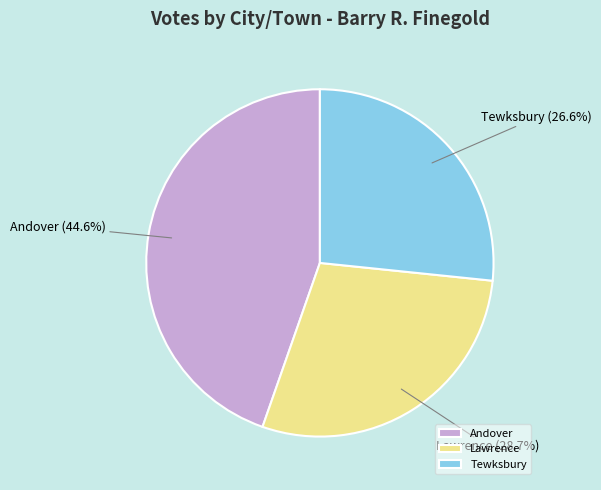

Rank the categories by value from highest to lowest.

Andover, Lawrence, Tewksbury